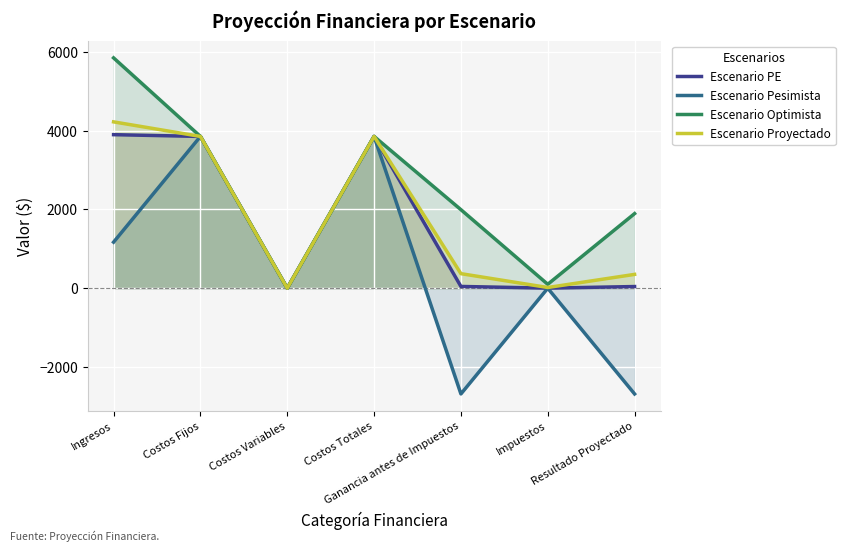

Which has a higher value, Costos Variables or Costos Totales?

Costos Totales